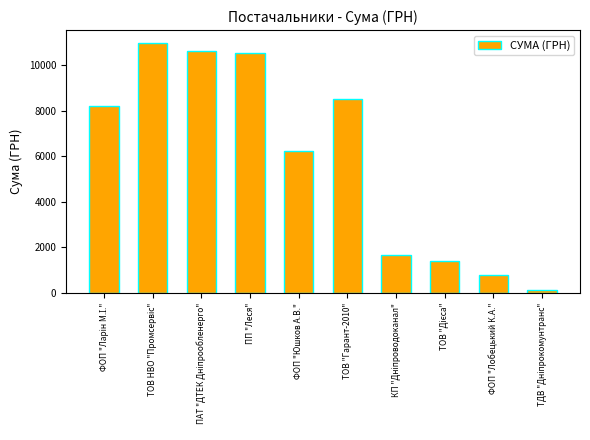

Is it true that the value at ФОП "Юшков А.В." is 6220.0?

True